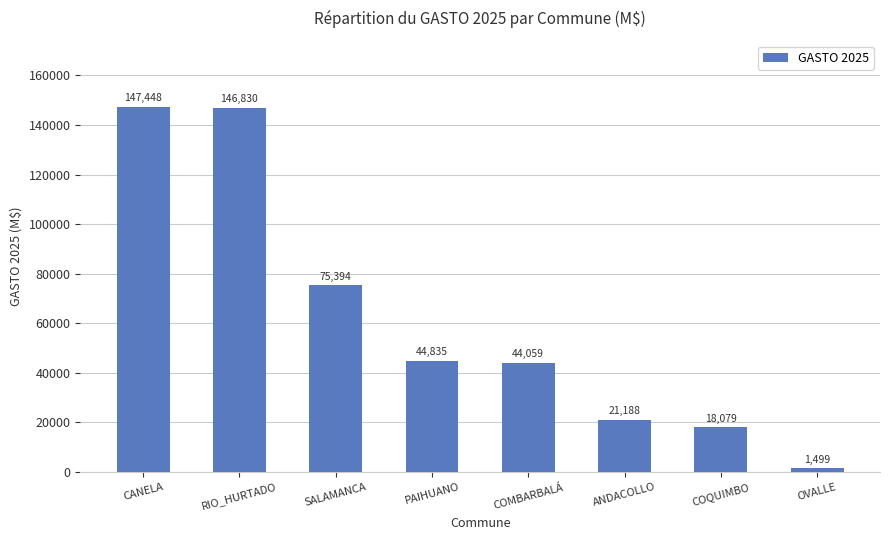

How many values are below 44835?

4